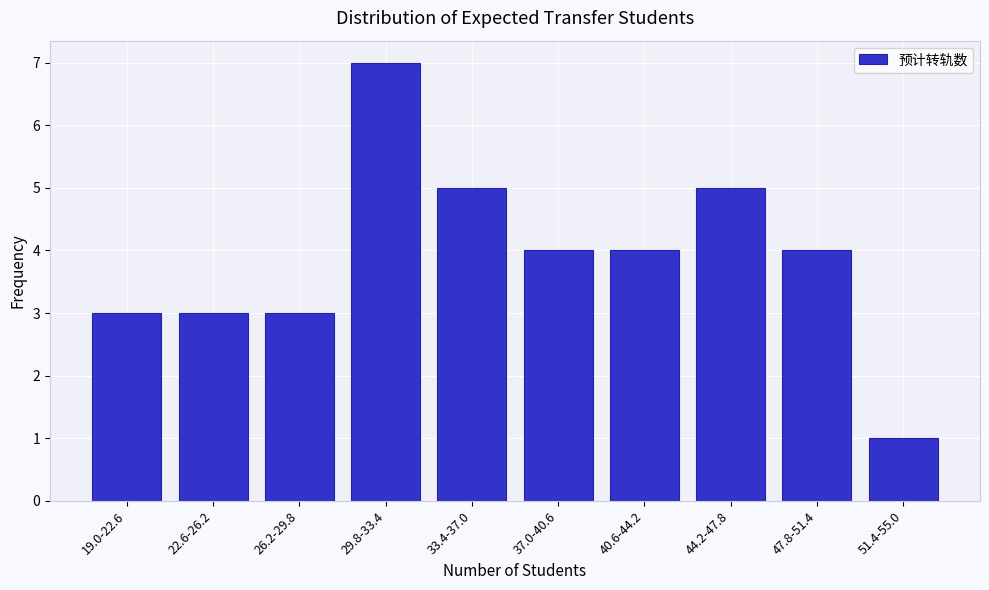

Reading right to left, extract all data points from this chart.

51.4-55.0=1	47.8-51.4=4	44.2-47.8=5	40.6-44.2=4	37.0-40.6=4	33.4-37.0=5	29.8-33.4=7	26.2-29.8=3	22.6-26.2=3	19.0-22.6=3